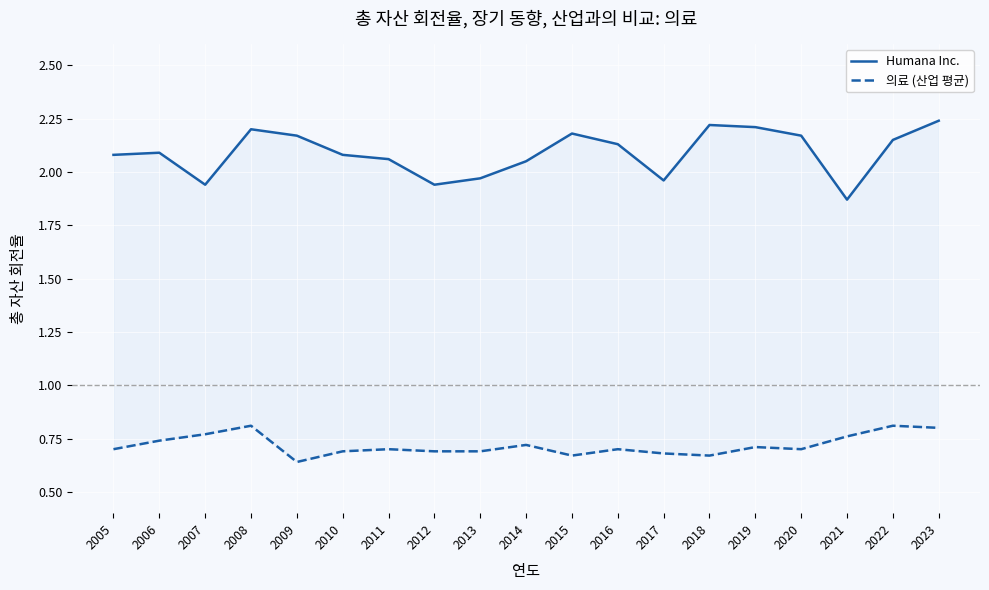

At which label does 의료 (산업 평균) reach its minimum?

2009